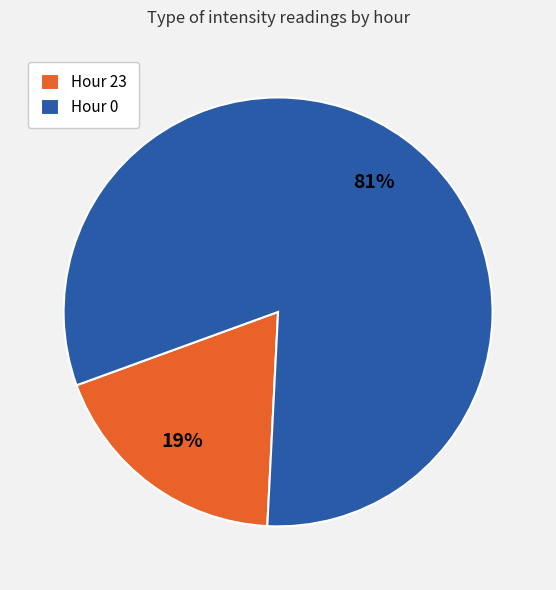

Does Hour 0 represent more than half of the total?

Yes